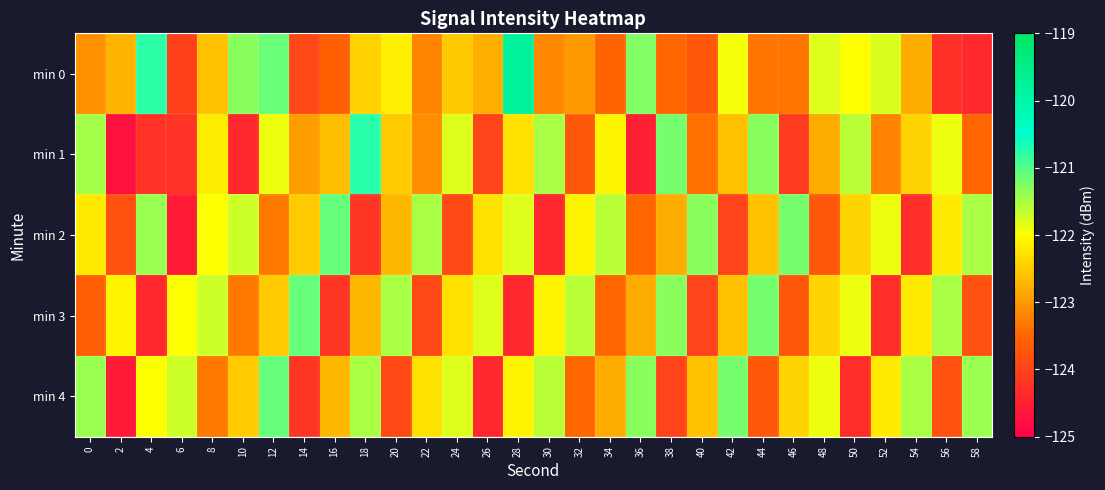

What is the smallest value displayed?

-124.7